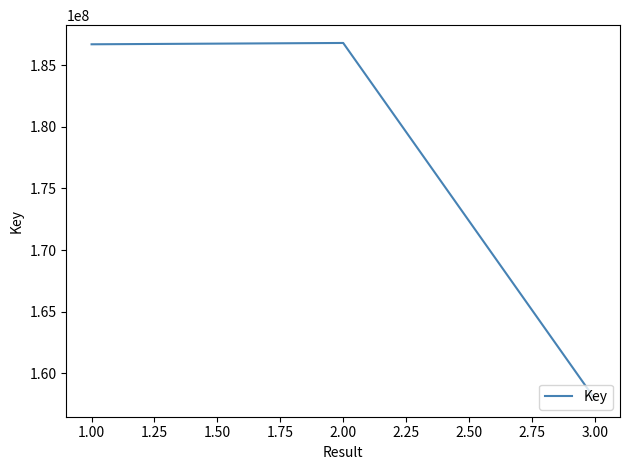

Which has a higher value, 2.00 or 3.00?

2.00